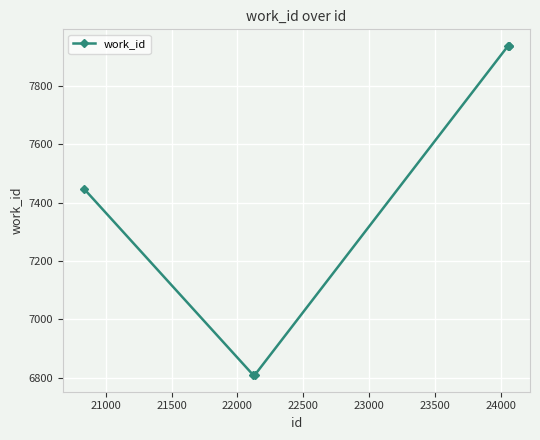

What is the average value?

7480